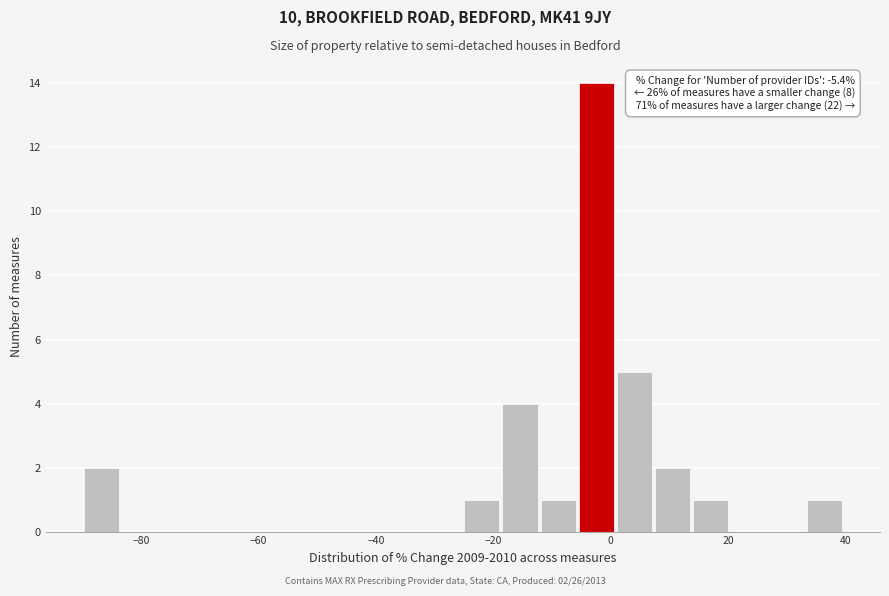

Read against the x-axis, roughly where is the centre of the tallest bar?

-2